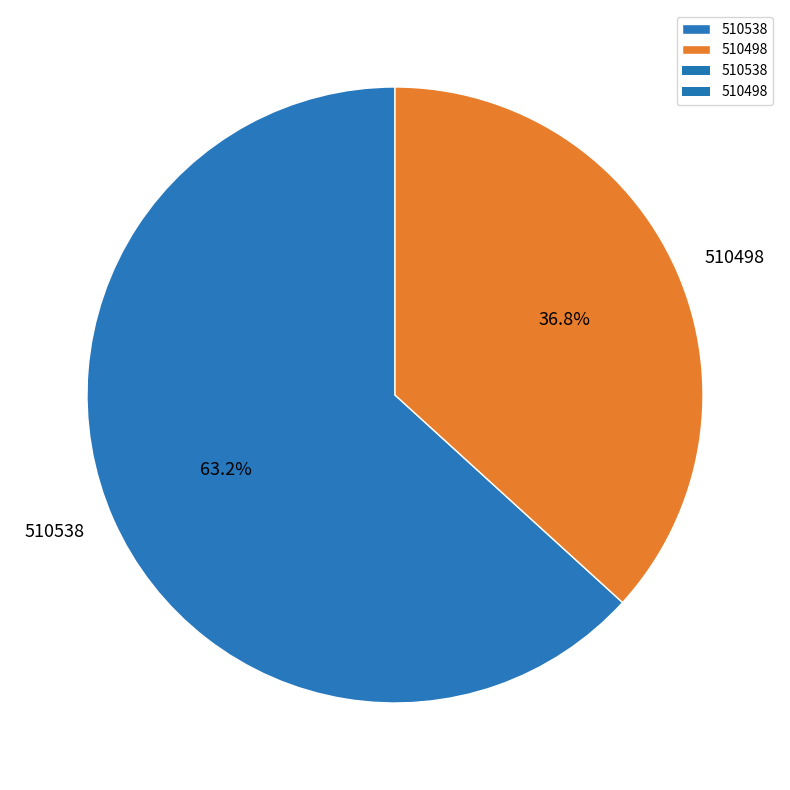

Does 510538 represent more than half of the total?

Yes